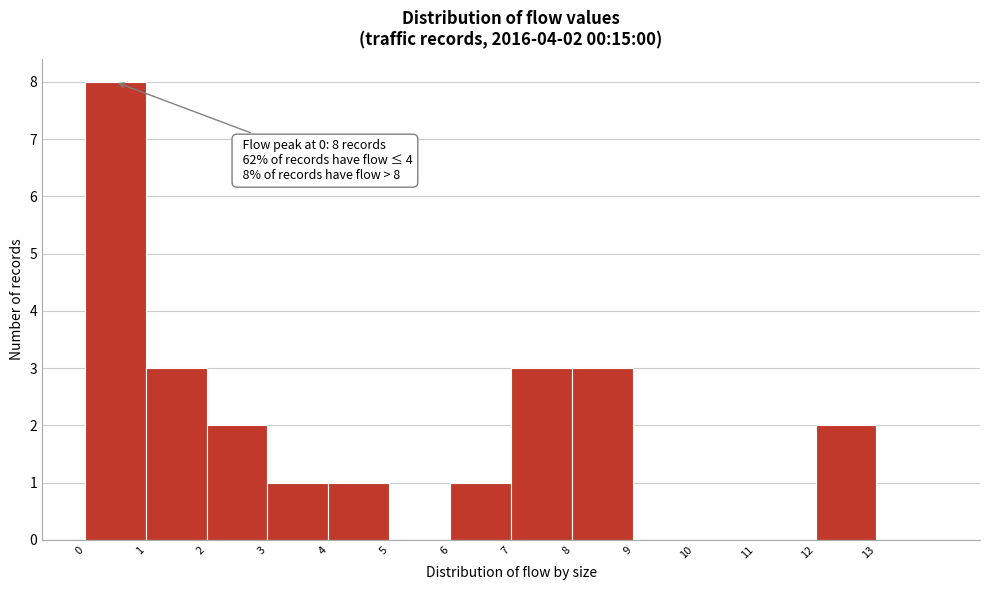

Over which range of the x-axis is the bar tallest?

0 to 1